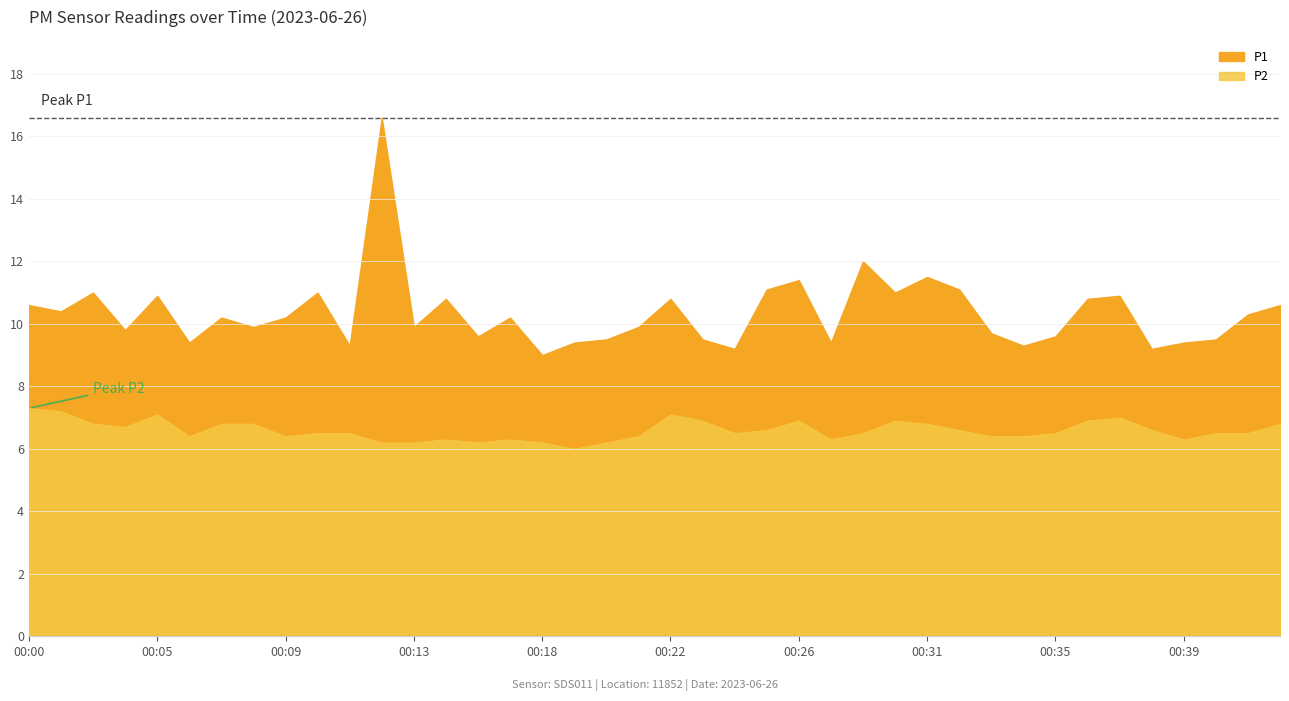

Between 00:07 and 00:28, which series saw the biggest shift?

P1